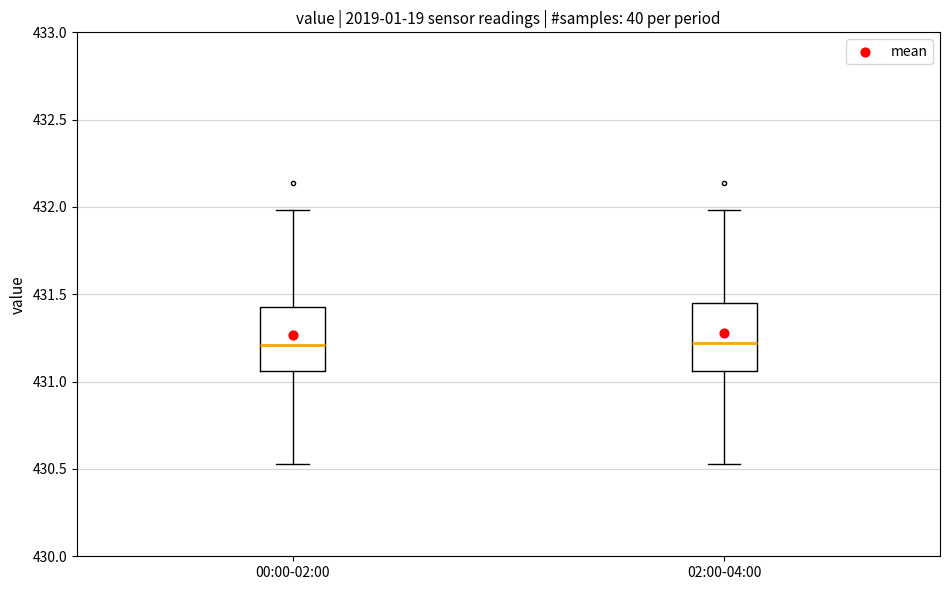

Reading left to right, transcribe this box plot: for each box, give where its median line is, the range the box spans, and where its two whiskers end, as read against the y-axis. The values are not printed on the chart, so give them approximately, as read against the axis.

00:00-02:00: median 431.20, box 431.05 to 431.45, whiskers 430.55 to 432.00
02:00-04:00: median 431.20, box 431.05 to 431.45, whiskers 430.55 to 432.00